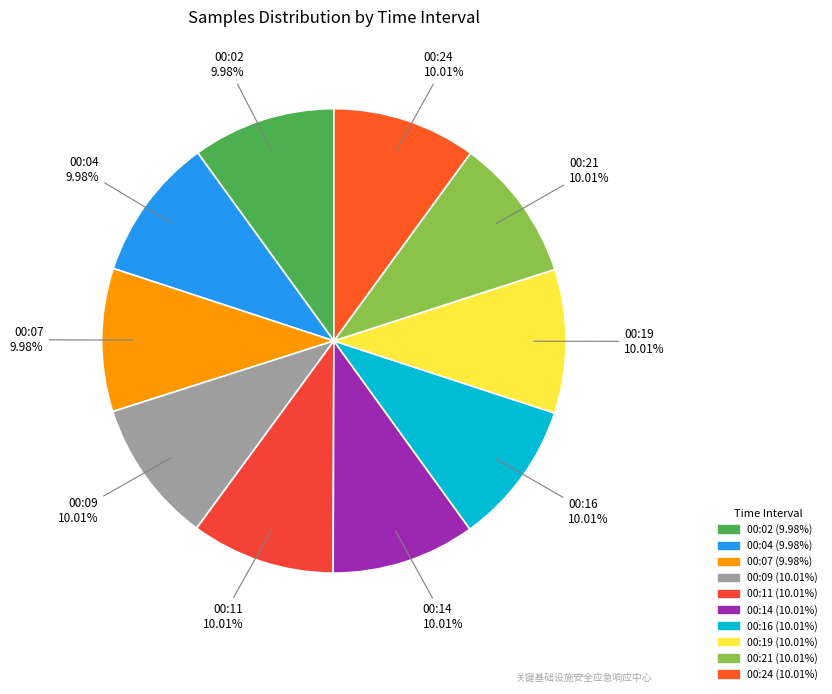

What is the ratio of the value at 00:11 to the value at 00:09?

1.0